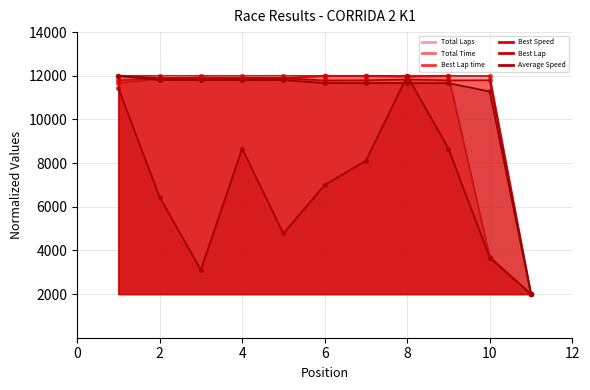

Which series contains the lowest Y value?

Total Laps